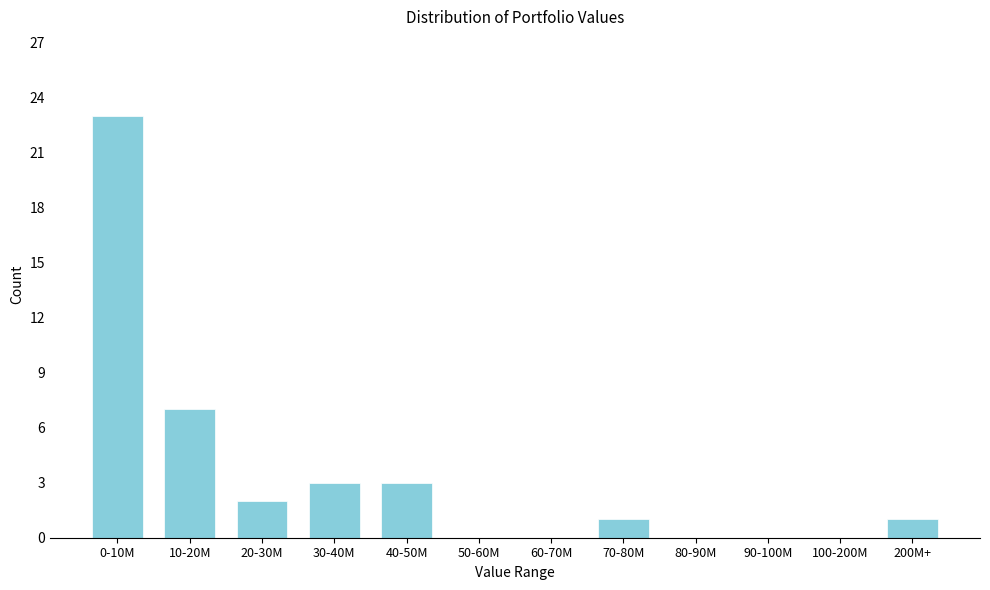

Reading right to left, transcribe all the data shown in this chart.

200M+=1	100-200M=0	90-100M=0	80-90M=0	70-80M=1	60-70M=0	50-60M=0	40-50M=3	30-40M=3	20-30M=2	10-20M=7	0-10M=23